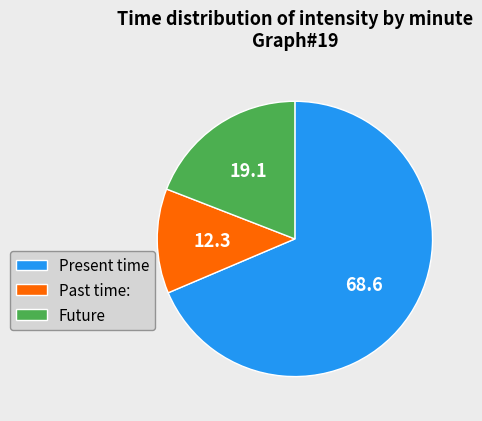

Combined, do Future and Past time: account for over 50%?

No